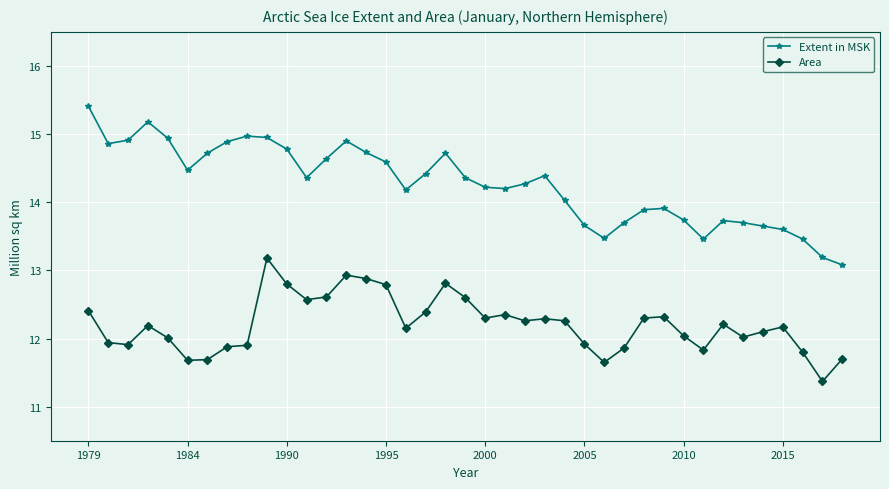

What is the highest value of the Area series?

13.2